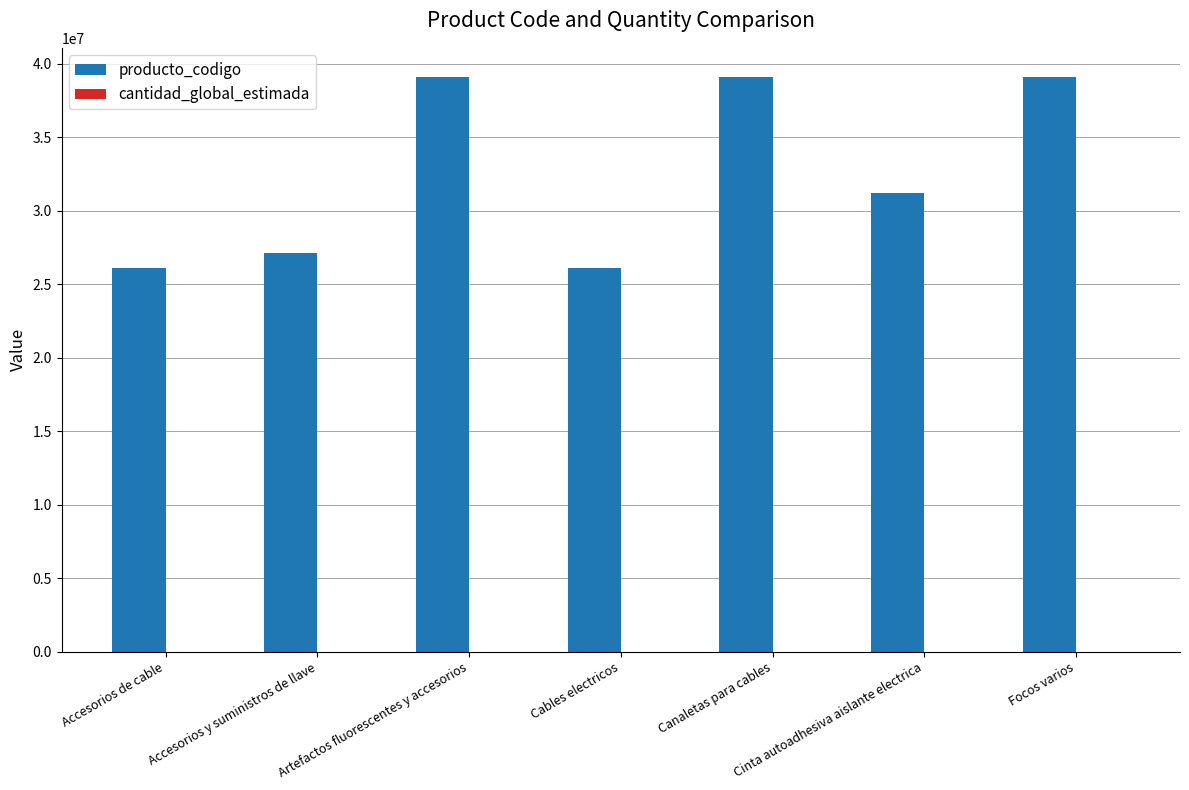

What is the maximum value for producto_codigo?

39121205